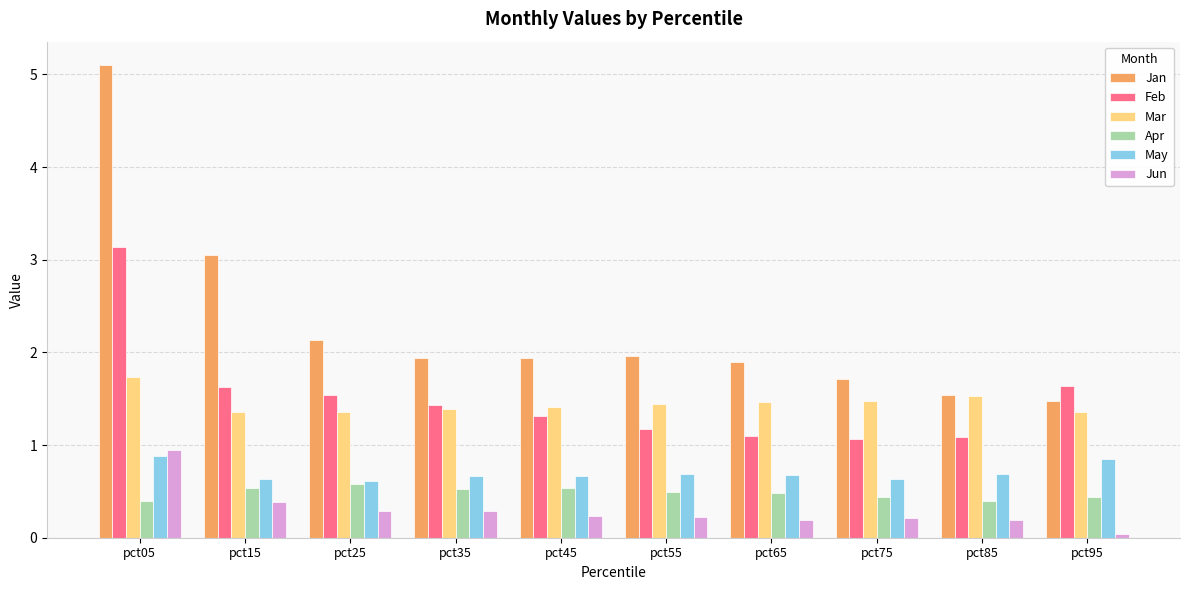

What is the difference between the maximum and second lowest values in the Jun series?

0.8